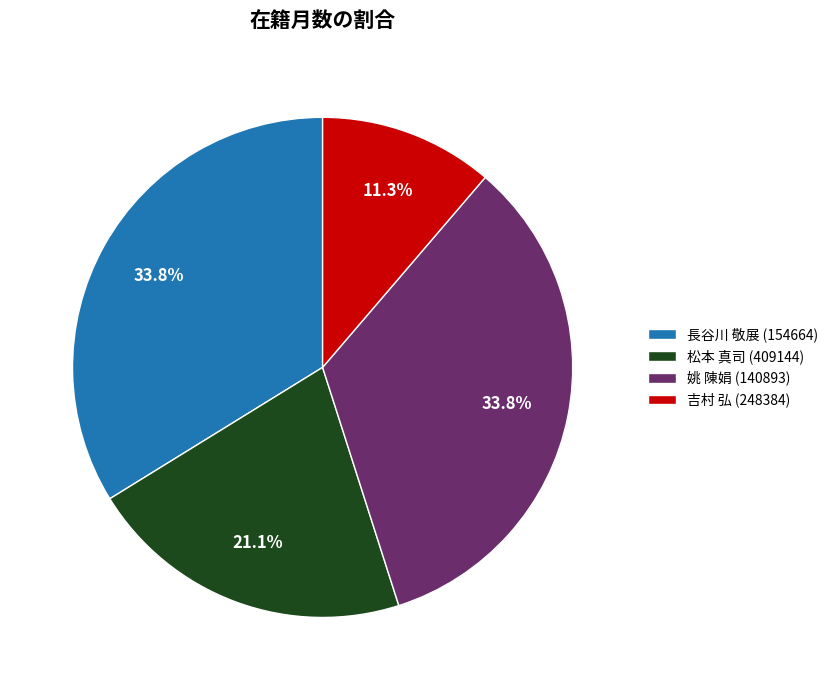

Which slice is the smallest?

吉村 弘 (248384)